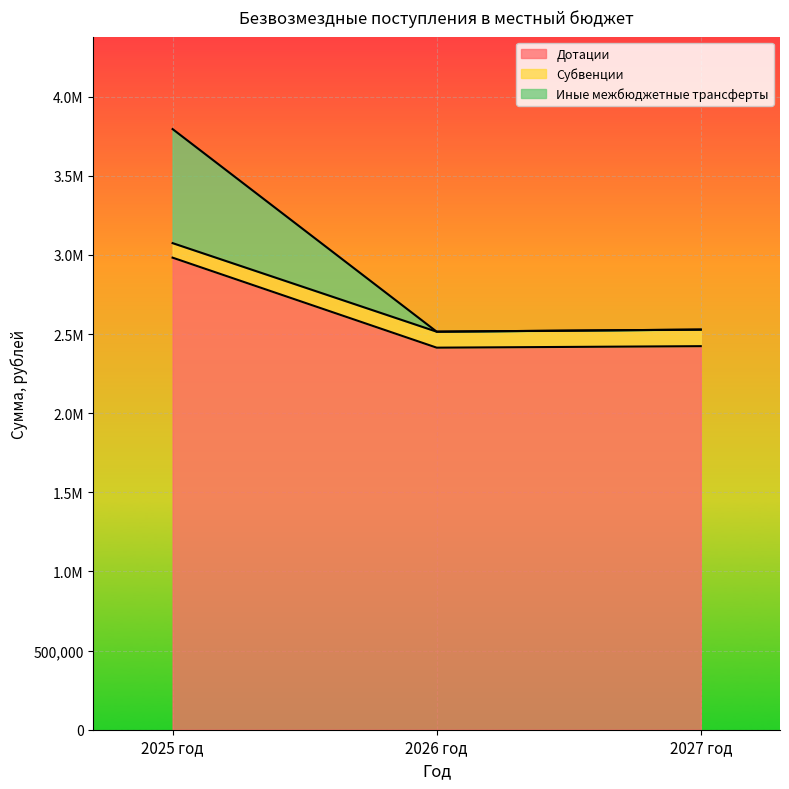

The Иные межбюджетные трансферты series shows 3795179.0 at 2025 год. True or false?

True